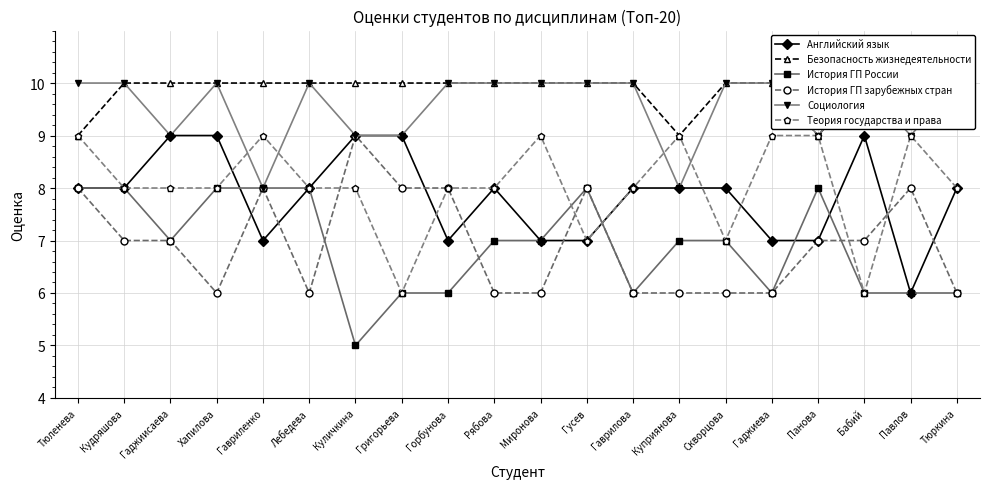

At which category does Социология reach its first local peak?

Хапилова